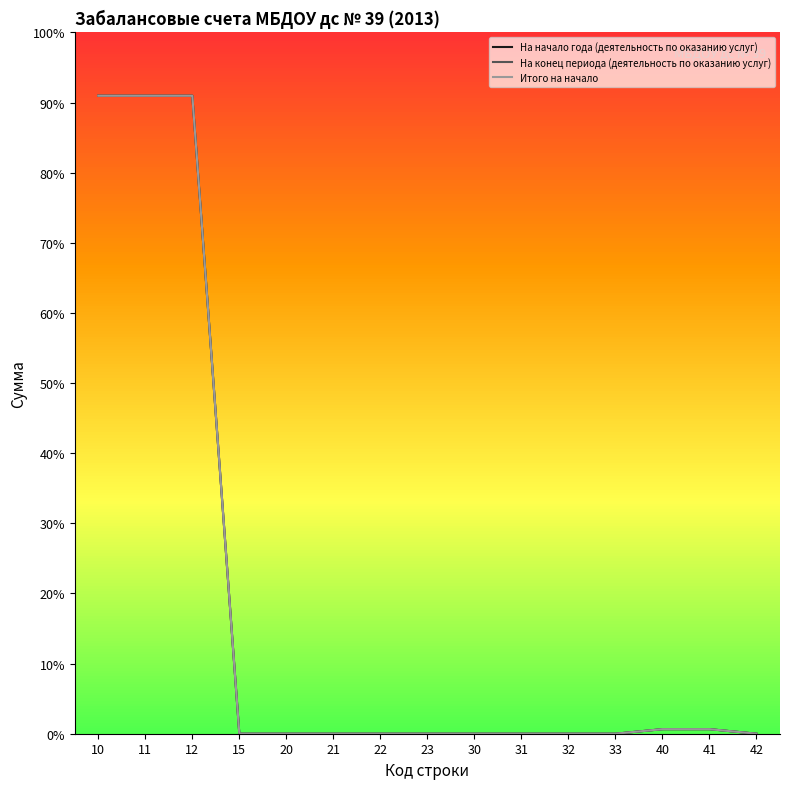

Does the chart have visible grid lines?

No